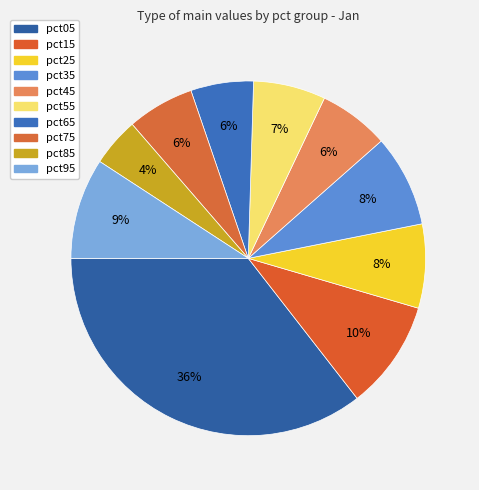

To the nearest percent, what is the average slice percentage?

10%